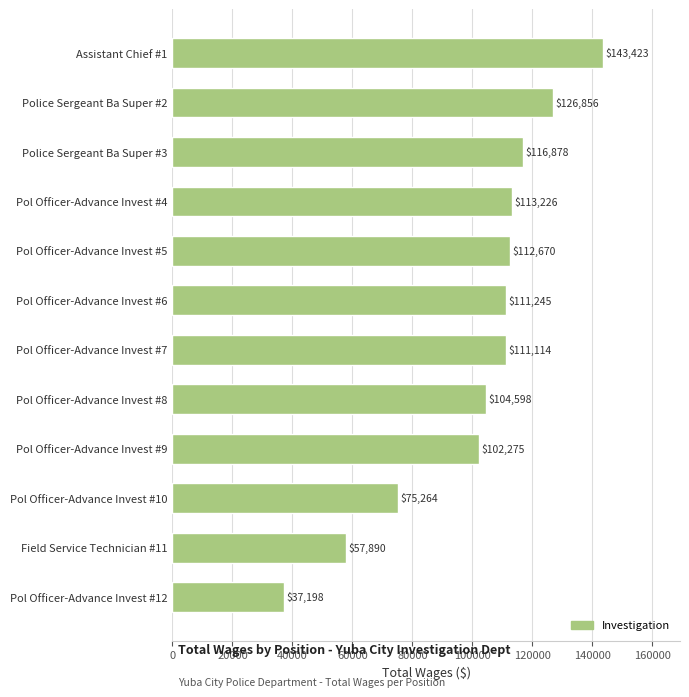

Reading bottom to top, extract all data points from this chart.

37198	57890	75264	102275	104598	111114	111245	112670	113226	116878	126856	143423